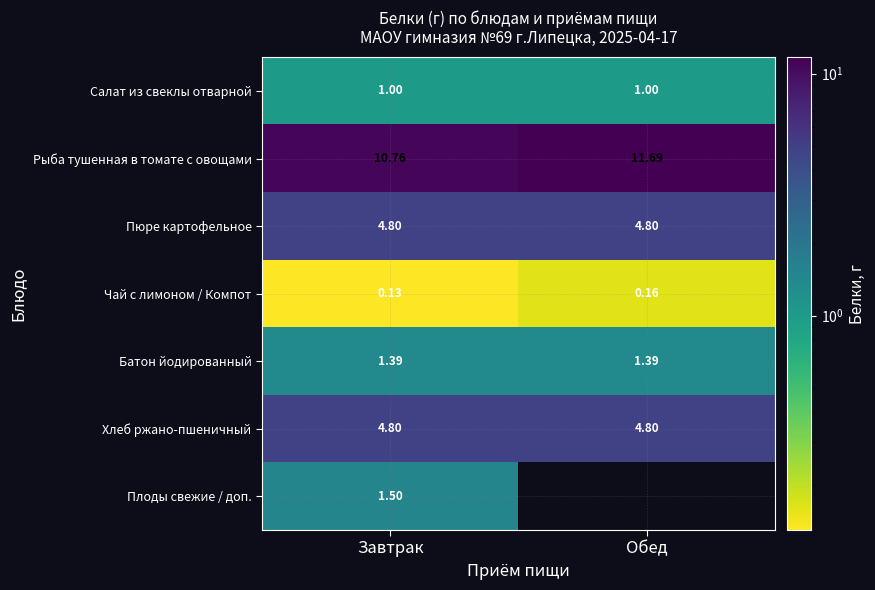

Count the Рыба тушенная в томате с овощами values in the range 10 to 11.

1